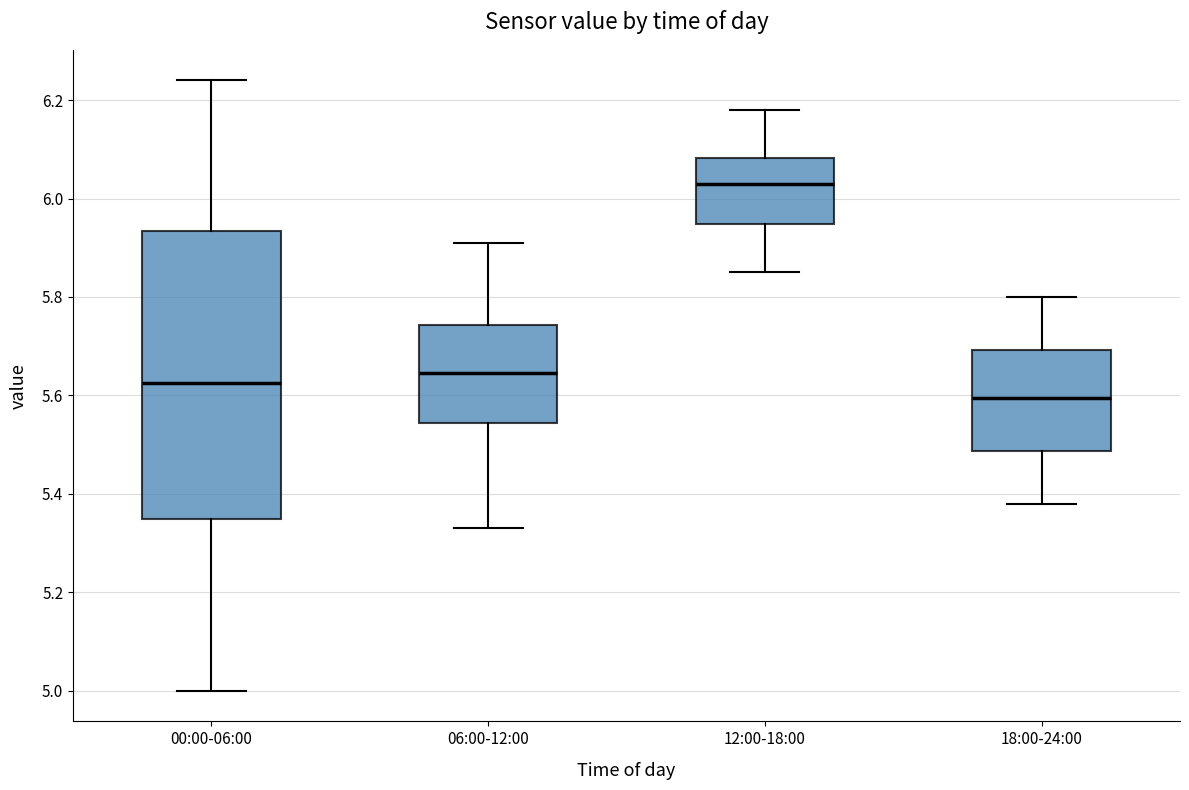

Reading left to right, transcribe this box plot: for each box, give where its median line is, the range the box spans, and where its two whiskers end, as read against the y-axis. The values are not printed on the chart, so give them approximately, as read against the axis.

00:00-06:00: median 5.62, box 5.36 to 5.94, whiskers 5.00 to 6.24
06:00-12:00: median 5.64, box 5.54 to 5.74, whiskers 5.34 to 5.92
12:00-18:00: median 6.04, box 5.94 to 6.08, whiskers 5.86 to 6.18
18:00-24:00: median 5.60, box 5.48 to 5.70, whiskers 5.38 to 5.80